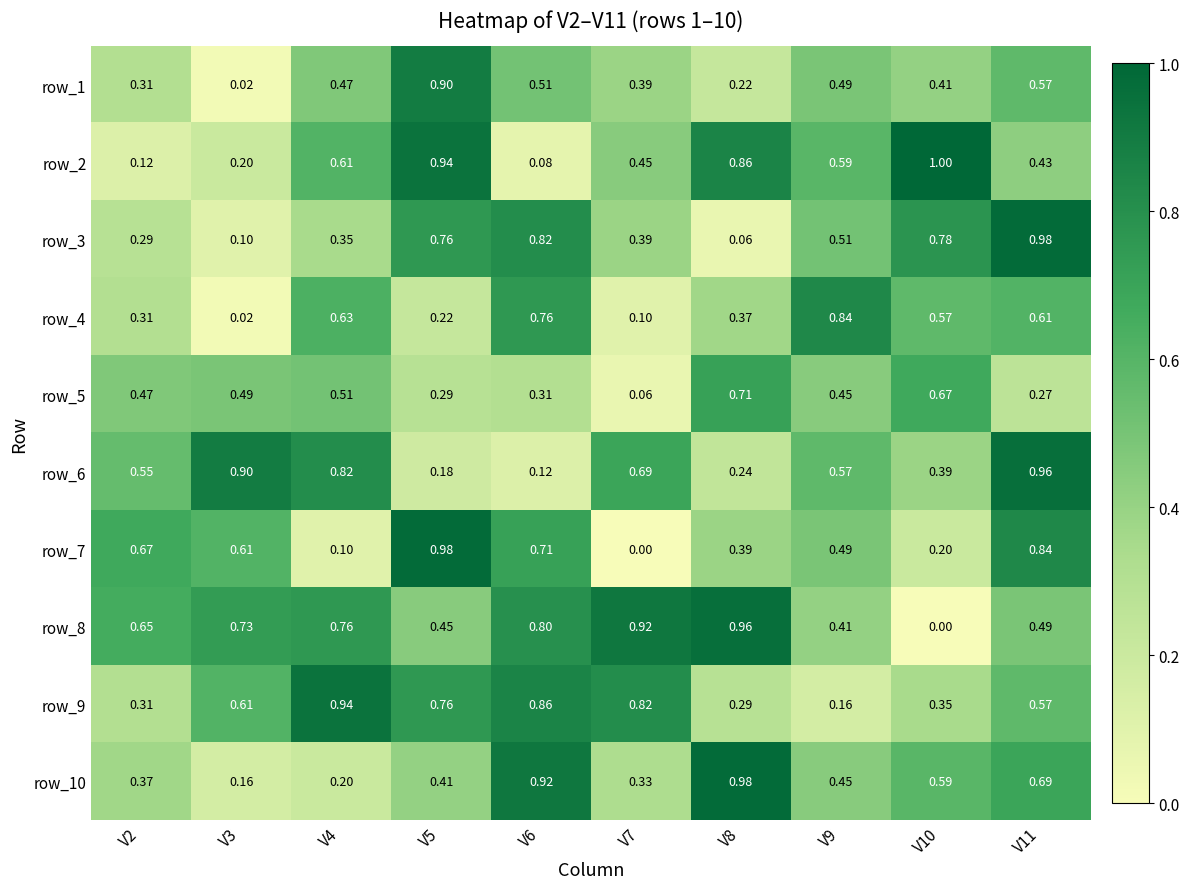

What is the greatest value displayed?

1.0